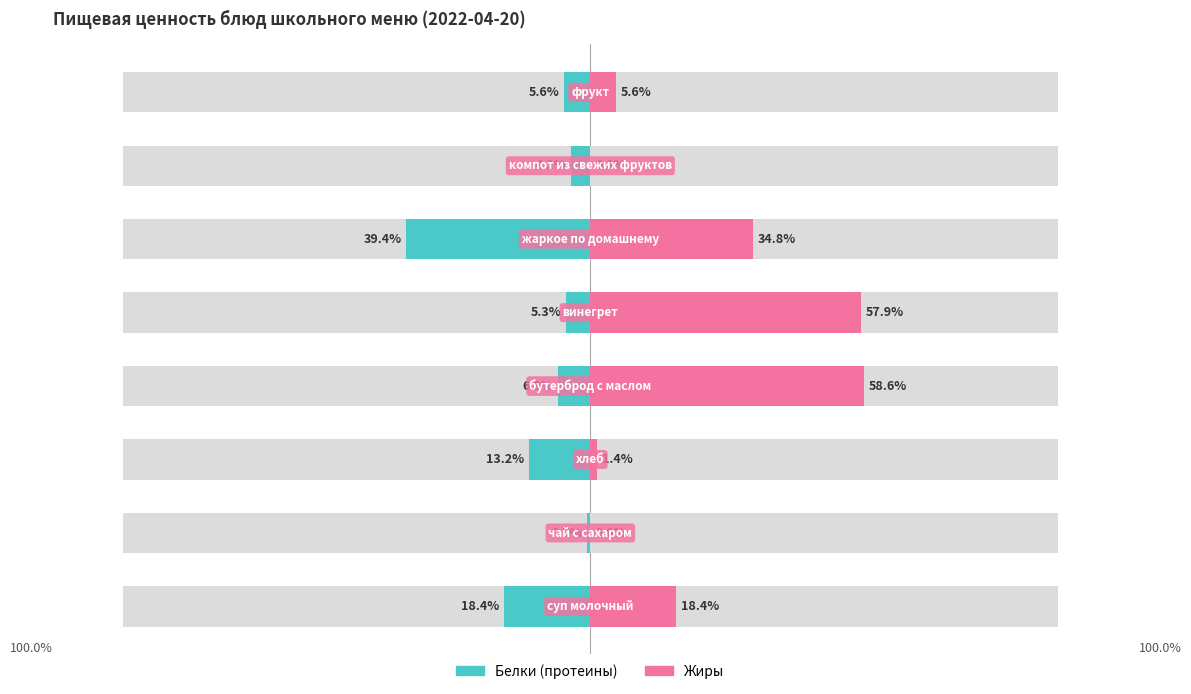

What is the sum of the Белки values at 3 and 0?

-25.3